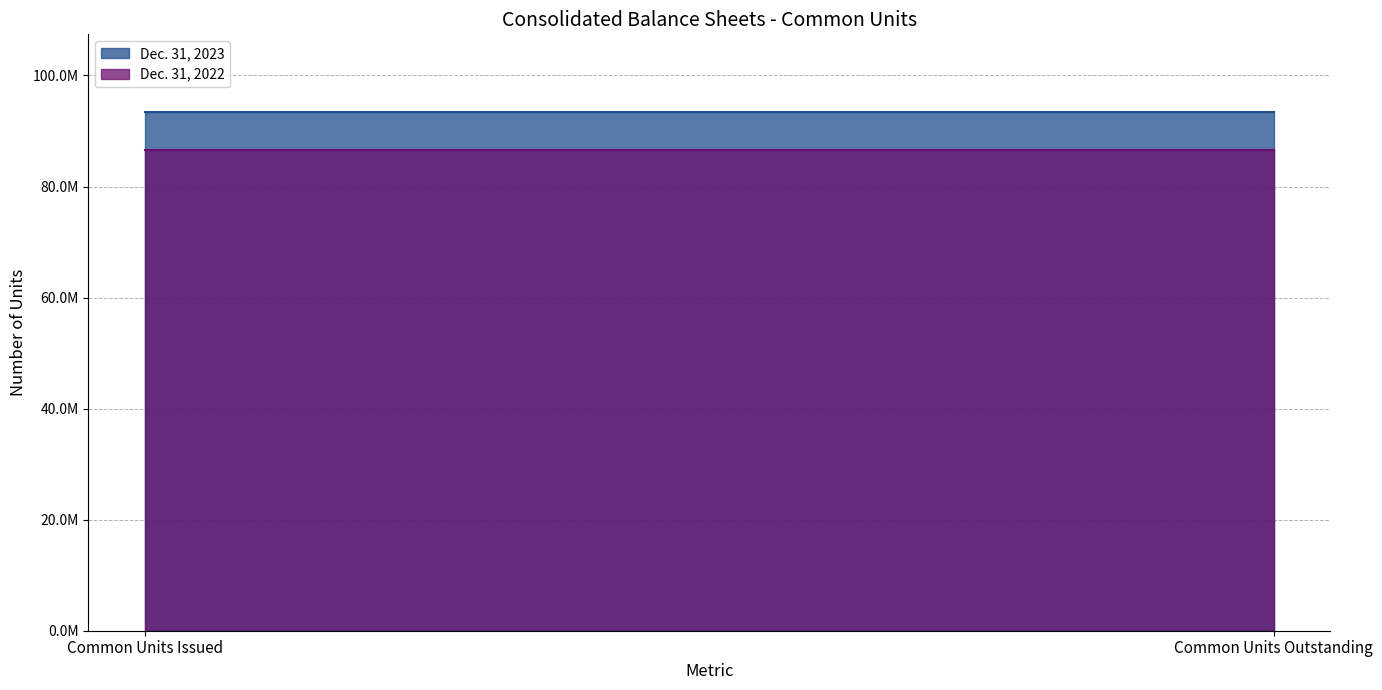

Is the value of Dec. 31, 2022 at Common Units Outstanding greater than the value of Dec. 31, 2023 at Common Units Issued?

No